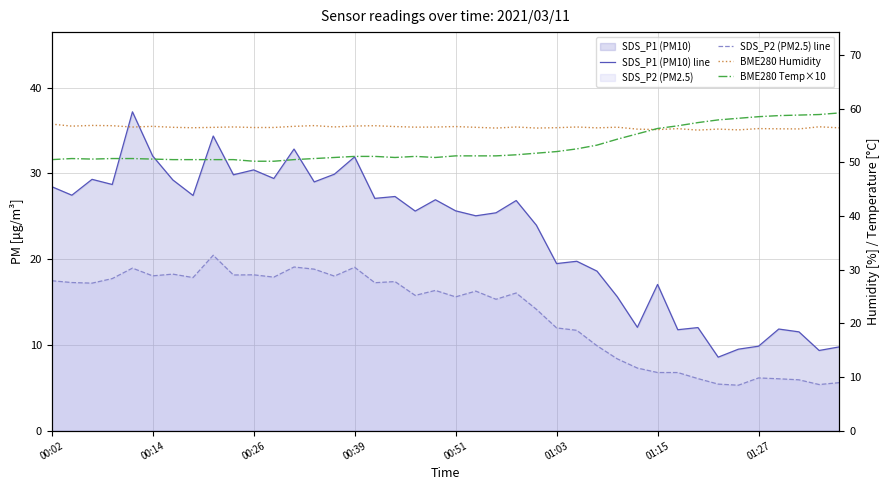

What is the difference between the BME280 Humidity values at 14 and 31?

0.3